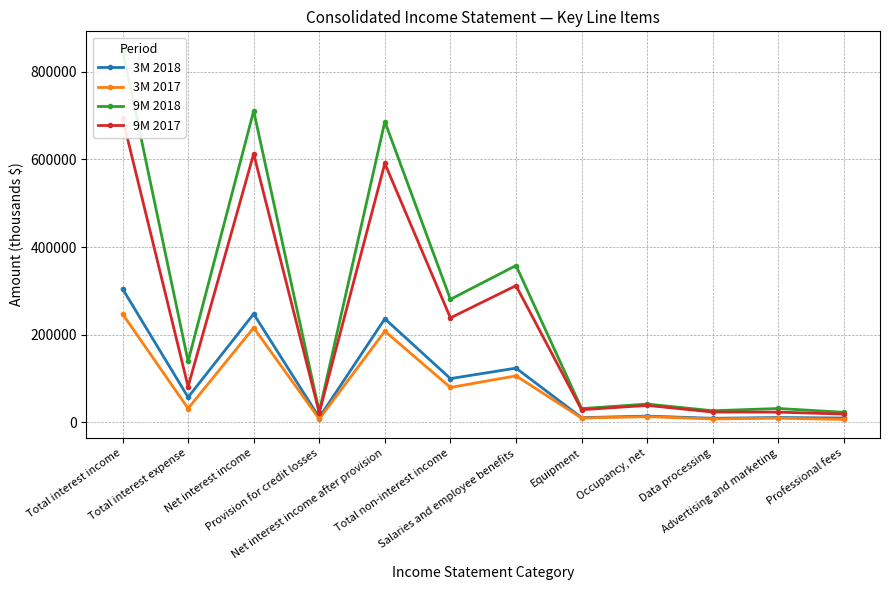

What is the label of the 11th point from the right?

Total interest expense